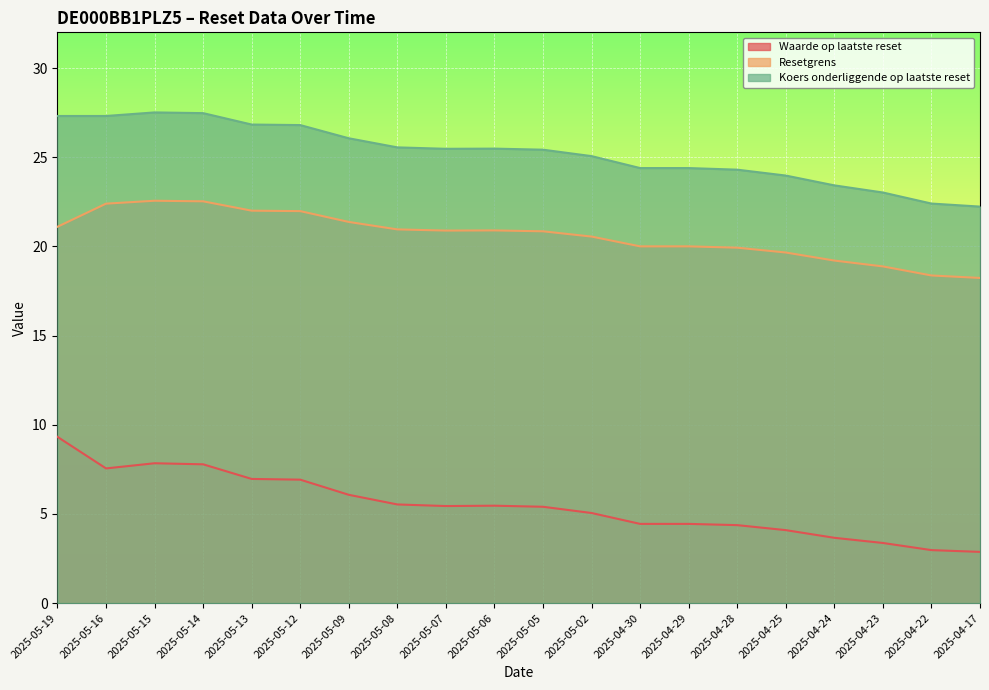

At 2025-04-22, list the series in order from smallest to largest.

Waarde op laatste reset, Resetgrens, Koers onderliggende op laatste reset